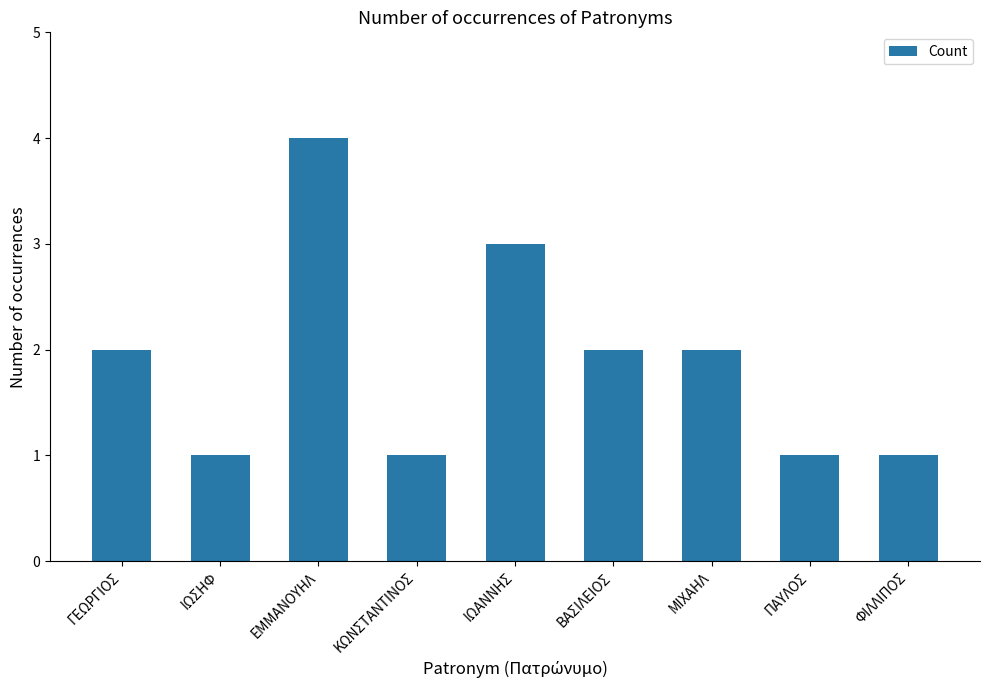

What is the approximate value at ΕΜΜΑΝΟΥΗΛ?

4